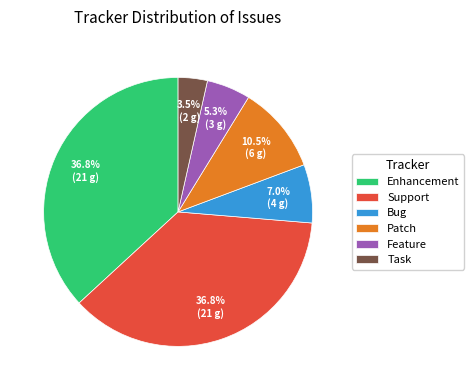

To the nearest percent, what is the difference between the largest and smallest slice percentages?

33%